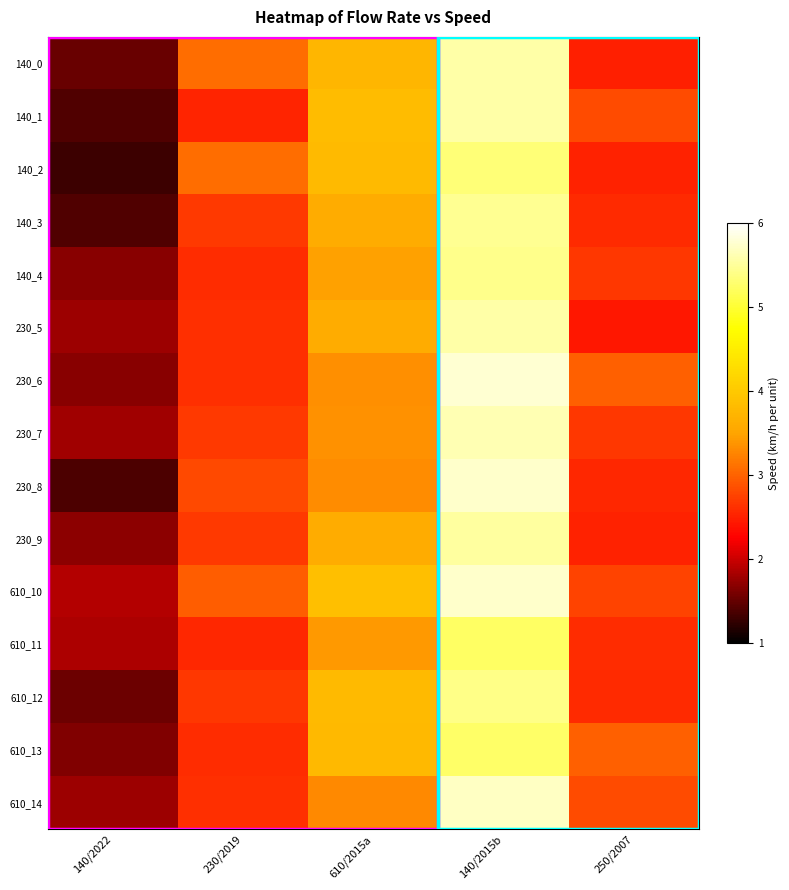

Reading left to right, extract all data points from this chart.

140_0: 140/2022=1.5	230/2019=3.1	610/2015a=3.7	140/2015b=5.6	250/2007=2.5
140_1: 140/2022=1.4	230/2019=2.5	610/2015a=3.8	140/2015b=5.6	250/2007=2.8
140_2: 140/2022=1.3	230/2019=3.1	610/2015a=3.8	140/2015b=5.3	250/2007=2.5
140_3: 140/2022=1.4	230/2019=2.7	610/2015a=3.6	140/2015b=5.5	250/2007=2.6
140_4: 140/2022=1.7	230/2019=2.6	610/2015a=3.5	140/2015b=5.4	250/2007=2.7
230_5: 140/2022=1.8	230/2019=2.6	610/2015a=3.6	140/2015b=5.6	250/2007=2.4
230_6: 140/2022=1.7	230/2019=2.6	610/2015a=3.3	140/2015b=5.8	250/2007=3.0
230_7: 140/2022=1.8	230/2019=2.7	610/2015a=3.4	140/2015b=5.6	250/2007=2.7
230_8: 140/2022=1.4	230/2019=2.8	610/2015a=3.3	140/2015b=5.7	250/2007=2.6
230_9: 140/2022=1.7	230/2019=2.7	610/2015a=3.6	140/2015b=5.5	250/2007=2.5
610_10: 140/2022=1.9	230/2019=3.0	610/2015a=3.9	140/2015b=5.7	250/2007=2.8
610_11: 140/2022=1.9	230/2019=2.6	610/2015a=3.4	140/2015b=5.2	250/2007=2.6
610_12: 140/2022=1.5	230/2019=2.7	610/2015a=3.8	140/2015b=5.4	250/2007=2.6
610_13: 140/2022=1.6	230/2019=2.6	610/2015a=3.8	140/2015b=5.2	250/2007=3.0
610_14: 140/2022=1.8	230/2019=2.6	610/2015a=3.3	140/2015b=5.7	250/2007=2.8